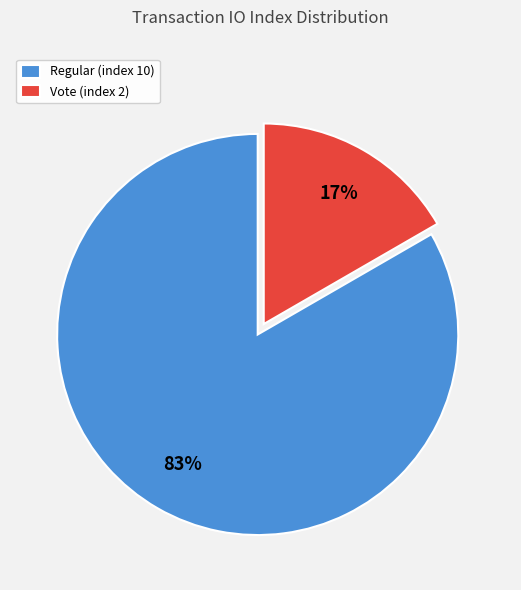

To the nearest percent, what portion does Regular (index 10) represent?

83%